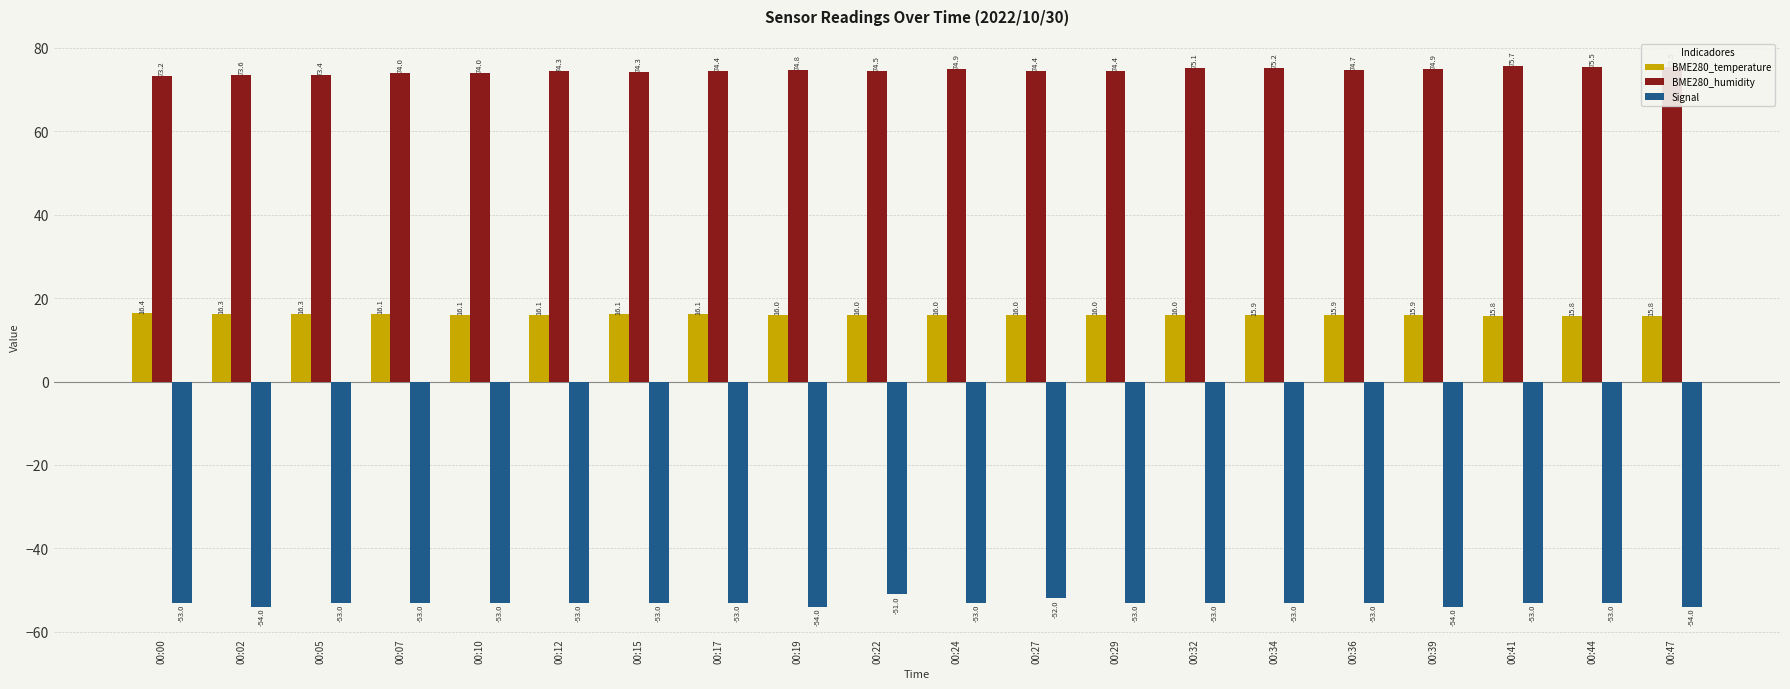

True or false: Signal has a value of -53.0 at 00:07.

True